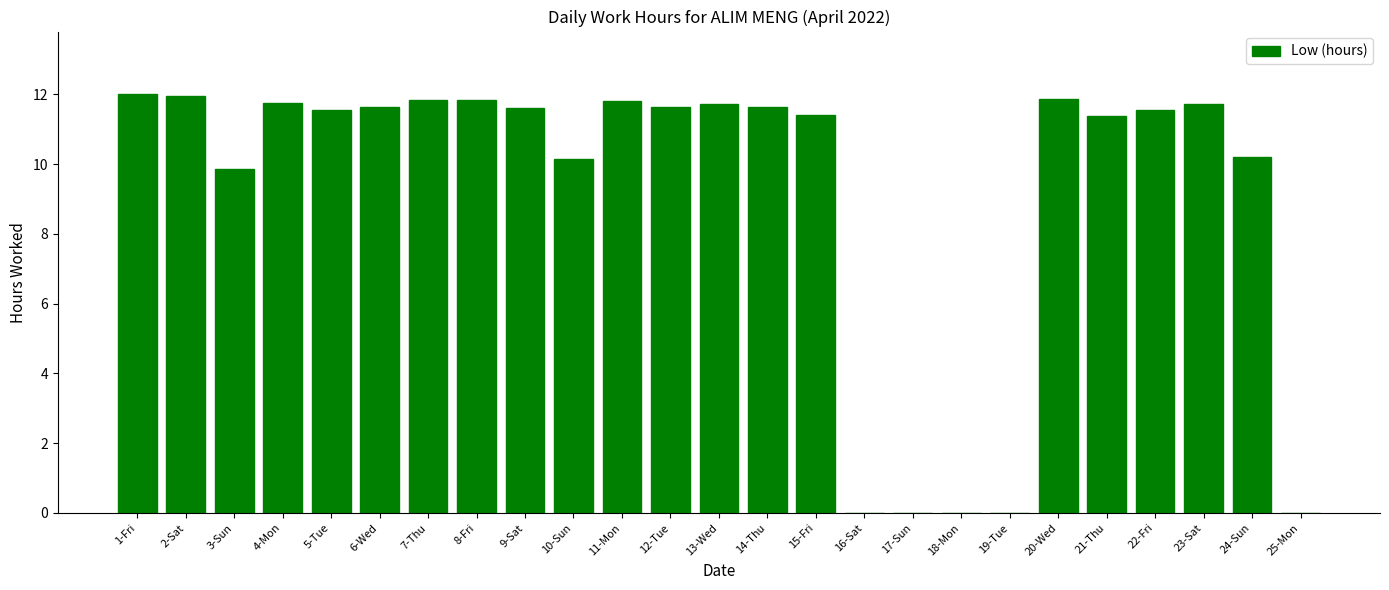

At which label is the value closest to 6?

3-Sun